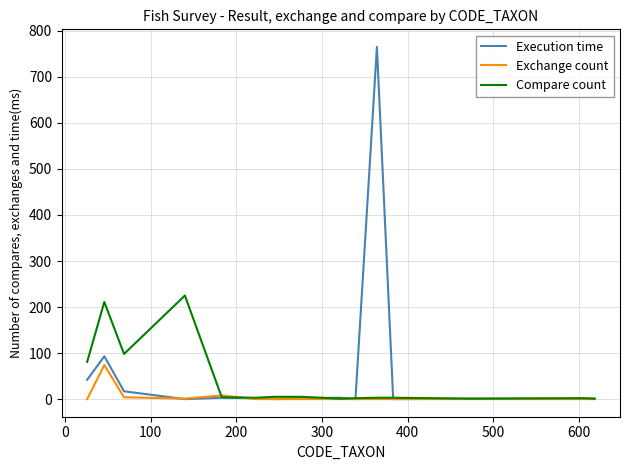

What is the greatest value displayed?

765